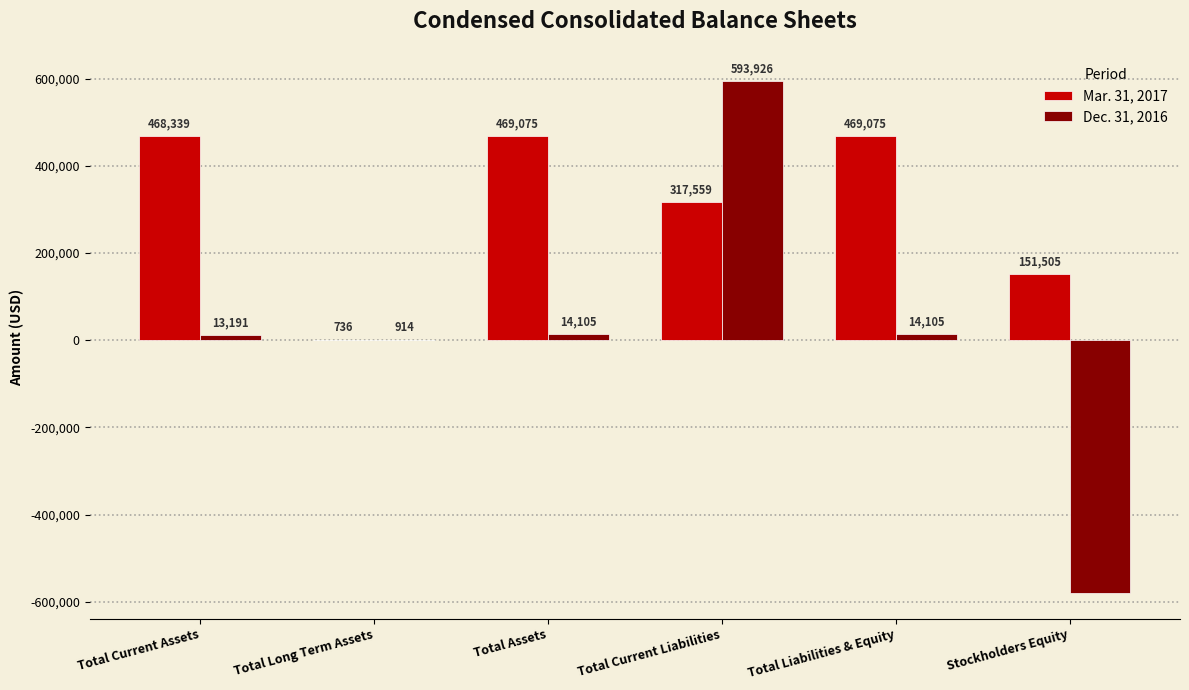

Is the value of Mar. 31, 2017 at Total Current Liabilities greater than the value of Dec. 31, 2016 at Total Liabilities & Equity?

Yes